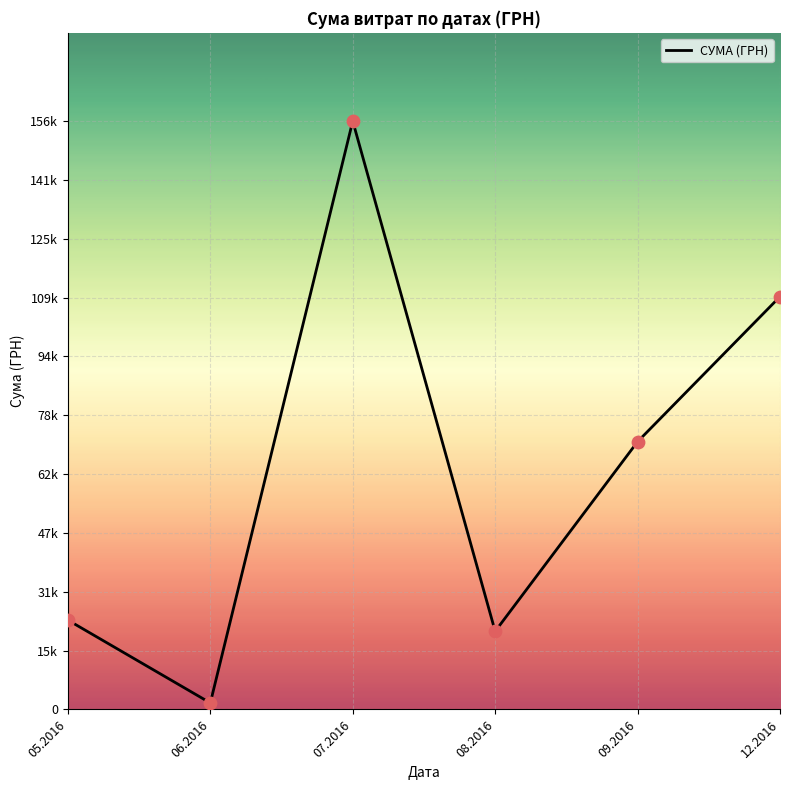

Is this an area chart (filled region under the line)?

No